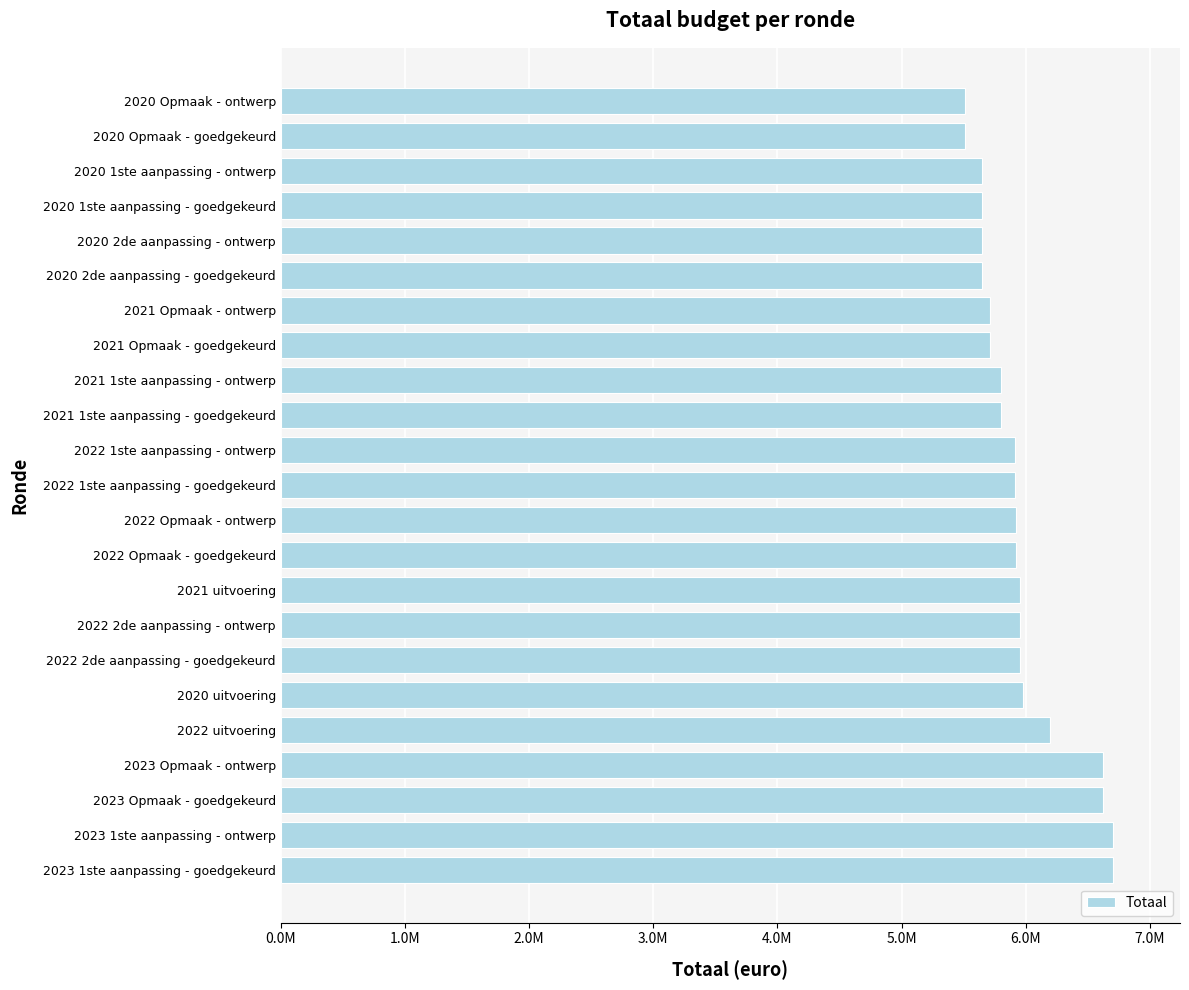

Does the chart contain stacked bars?

No